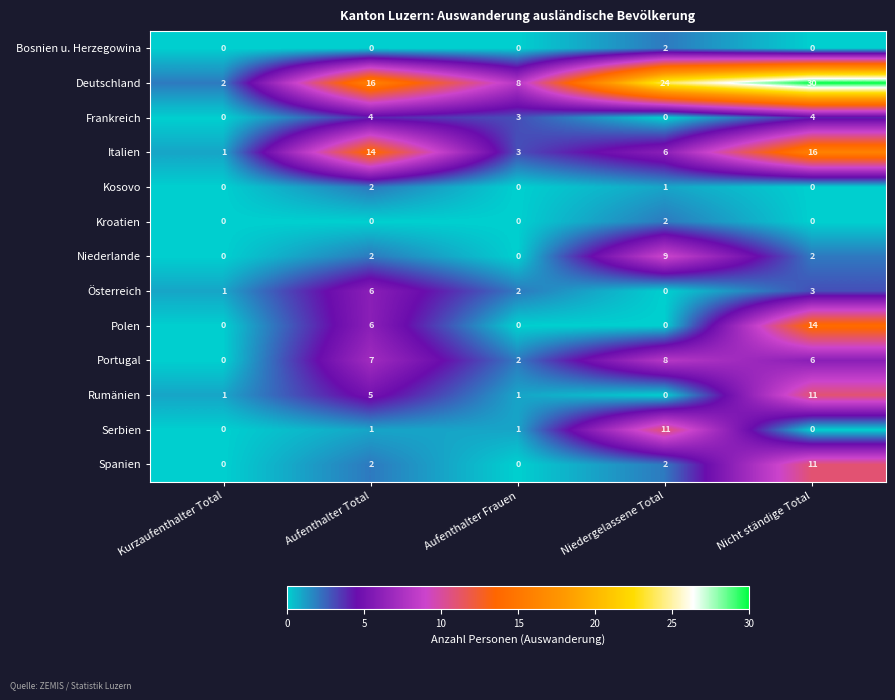

What is the maximum value shown in the chart?

30